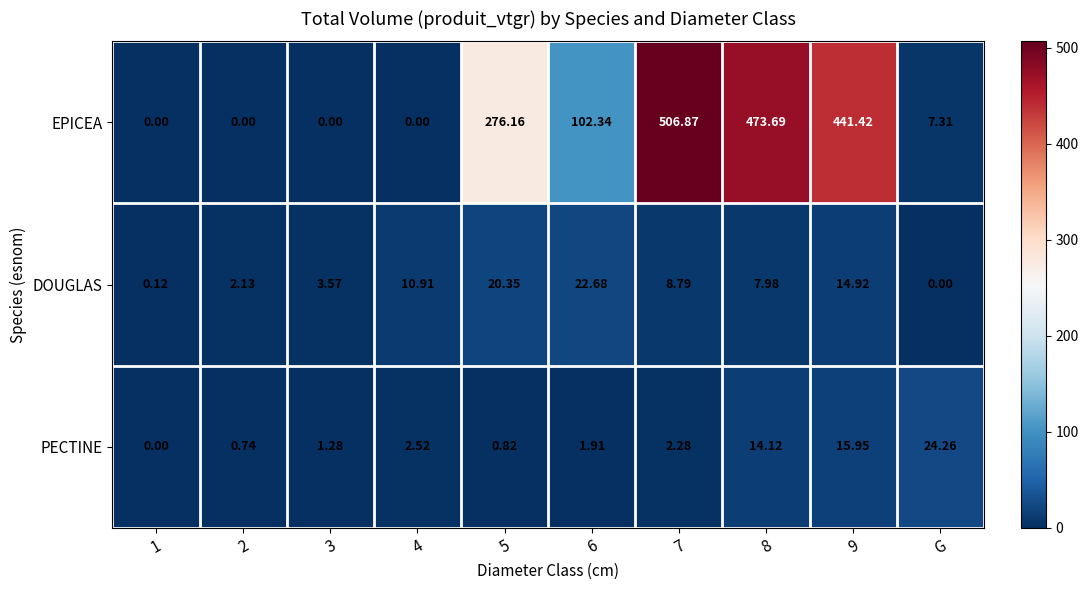

Count the number of data series in this chart.

3